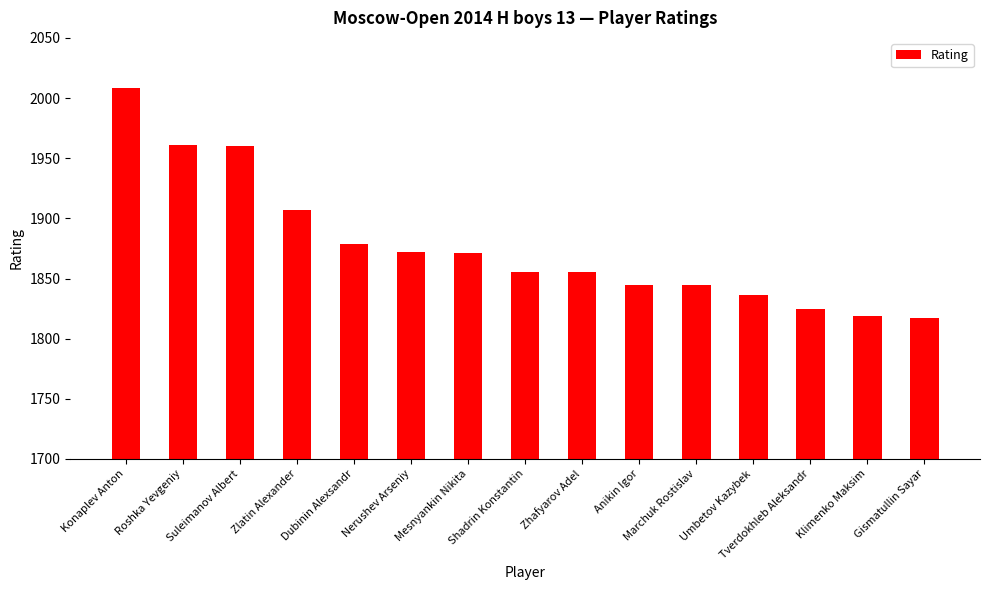

Does the chart contain stacked bars?

No